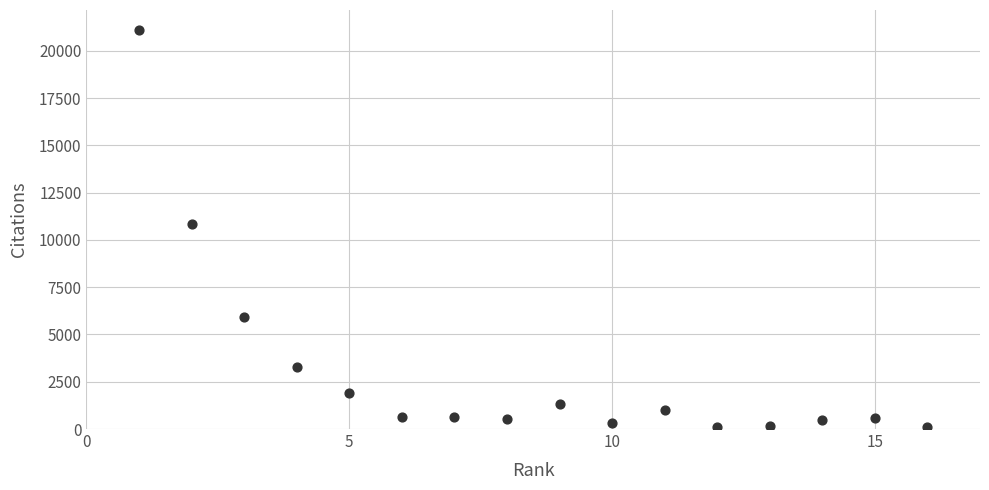

What Y value in the scatter plot is closest to 10596?

10834